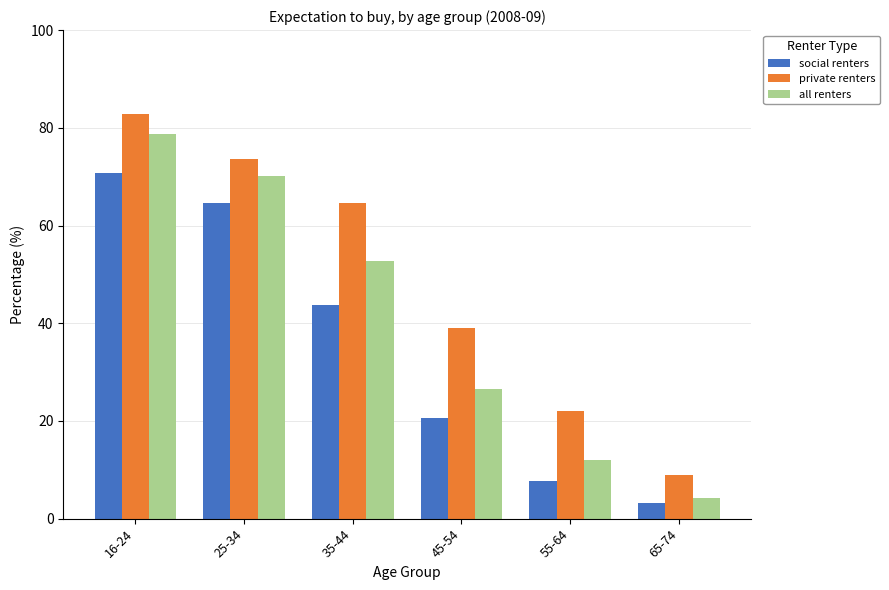

What is the sum of the private renters values at 35-44 and 65-74?

73.7